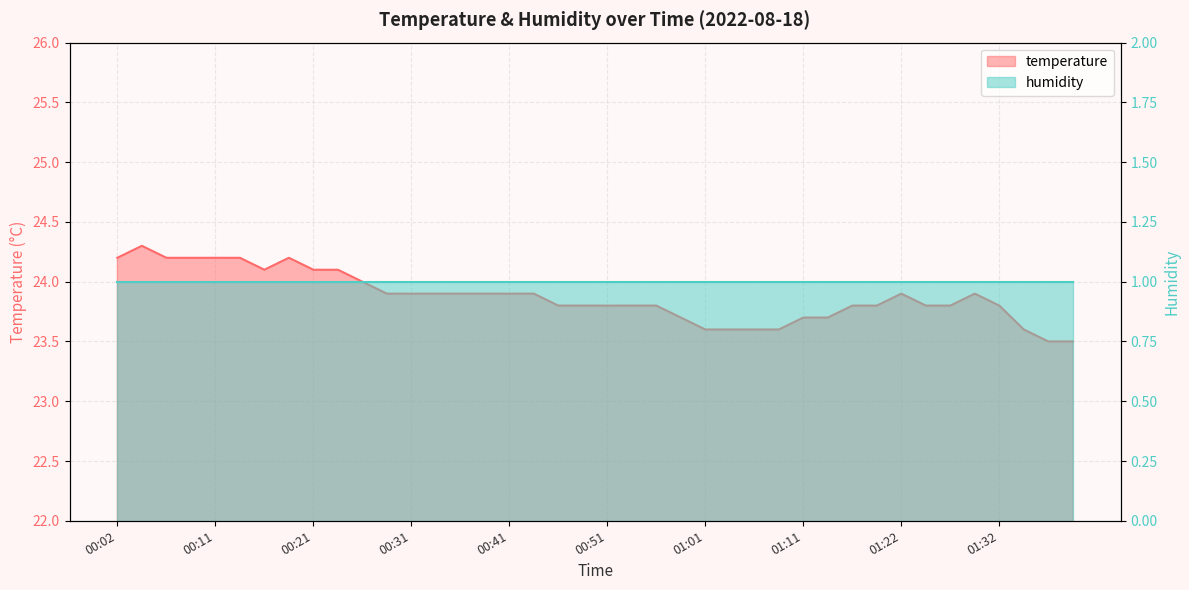

How many values are between 23 and 24?

30